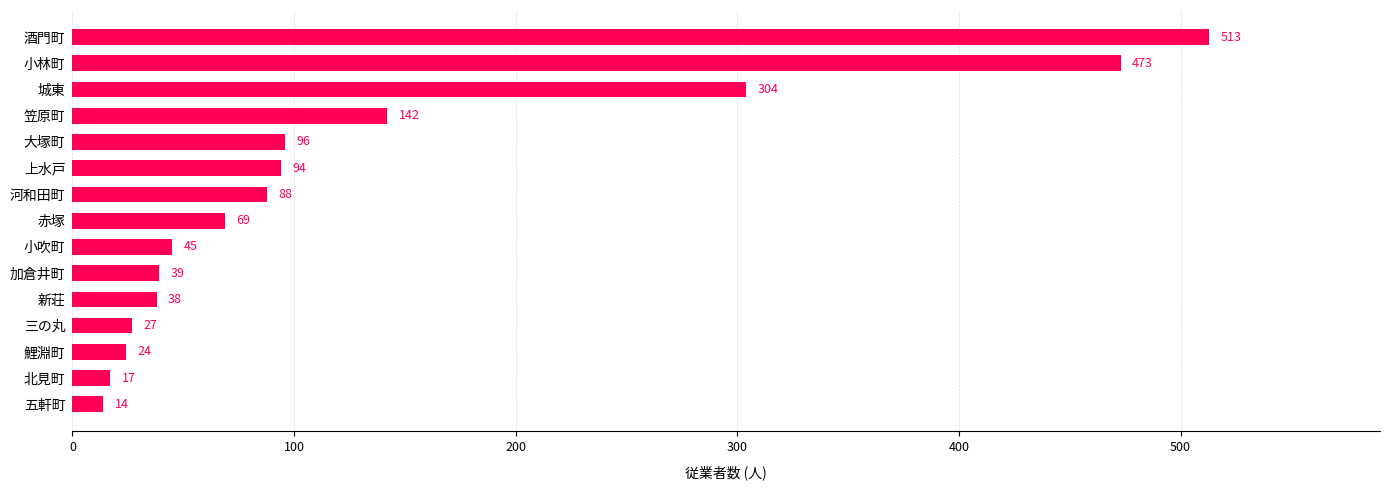

List the labels in order of value, largest first.

酒門町, 小林町, 城東, 笠原町, 大塚町, 上水戸, 河和田町, 赤塚, 小吹町, 加倉井町, 新荘, 三の丸, 鯉淵町, 北見町, 五軒町